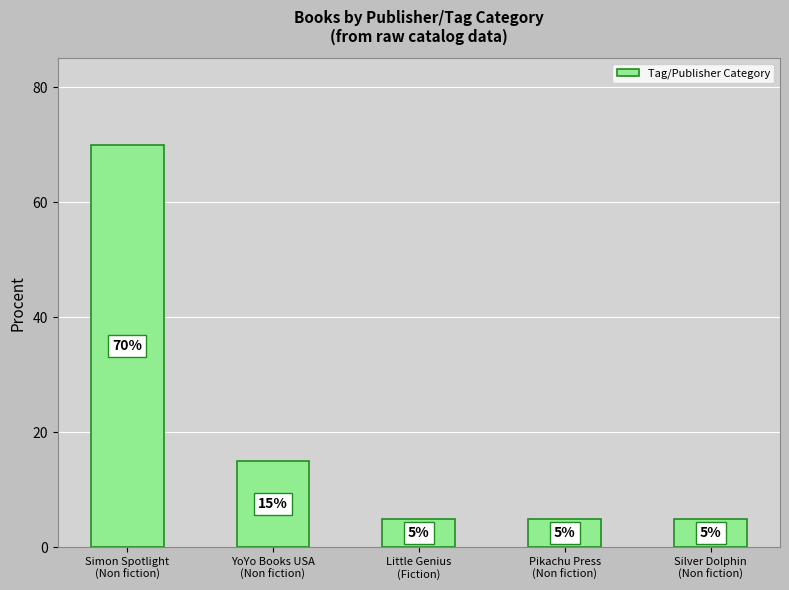

Approximately how many times larger is the value at Pikachu Press
(Non fiction) compared to Simon Spotlight
(Non fiction)?

0.1